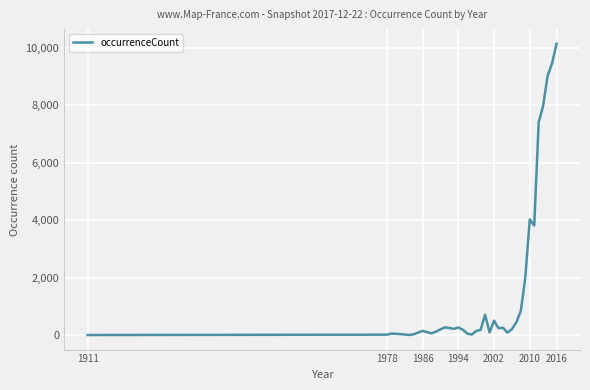

What is the difference between the maximum and minimum values?

10139